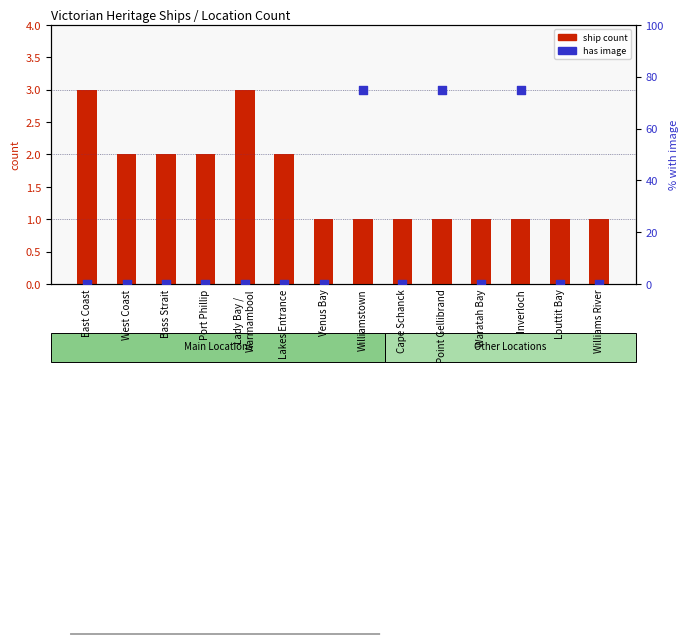

Which series reaches the minimum Y coordinate?

has image